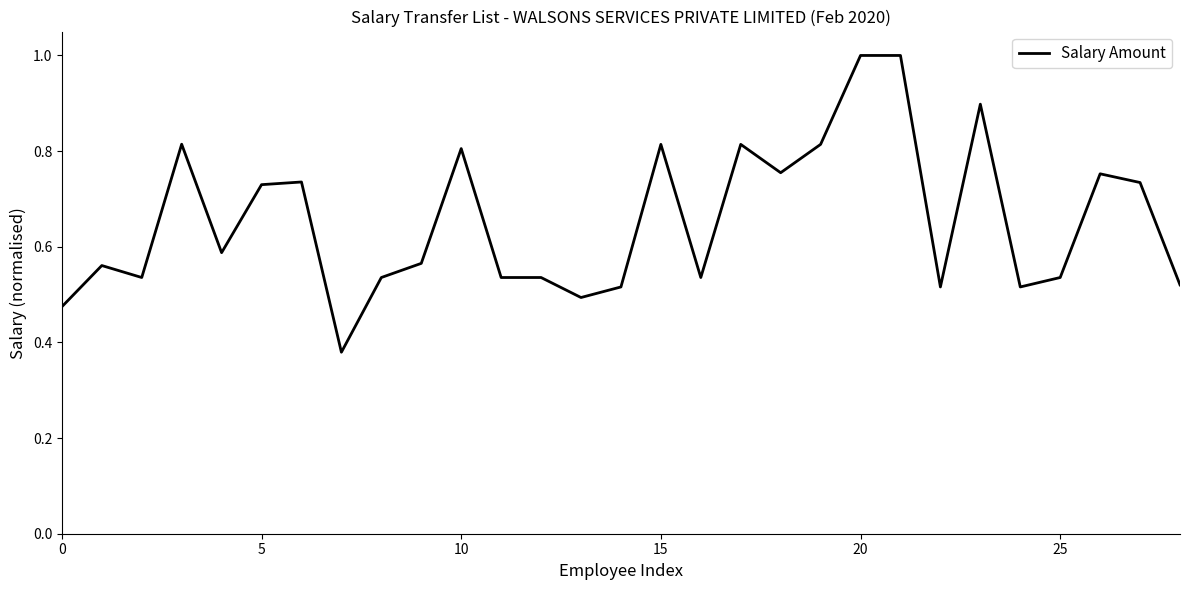

What is the greatest value displayed?

1.0